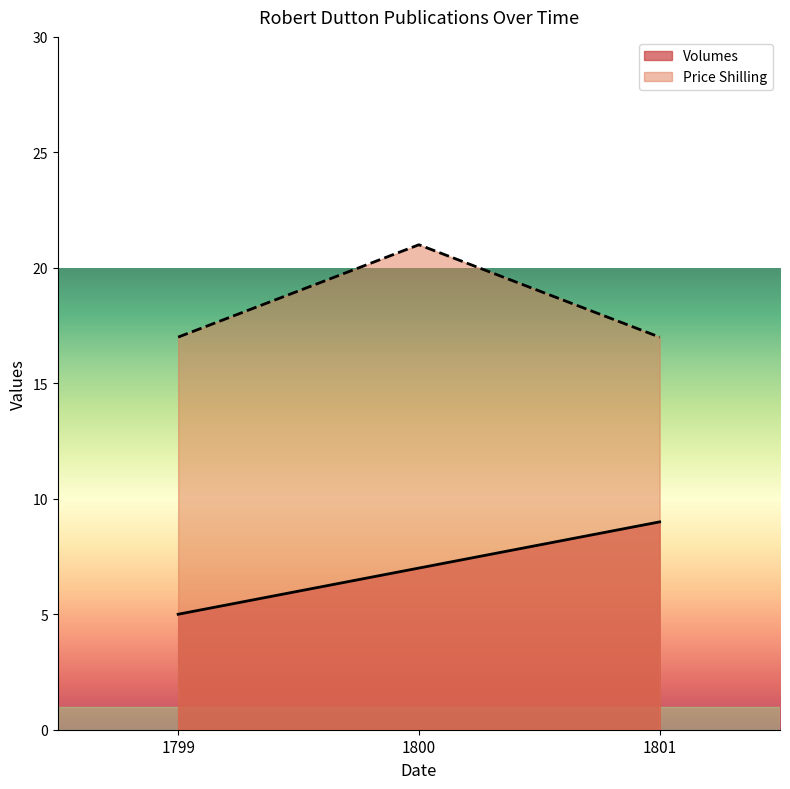

Count the number of categories in the chart.

3